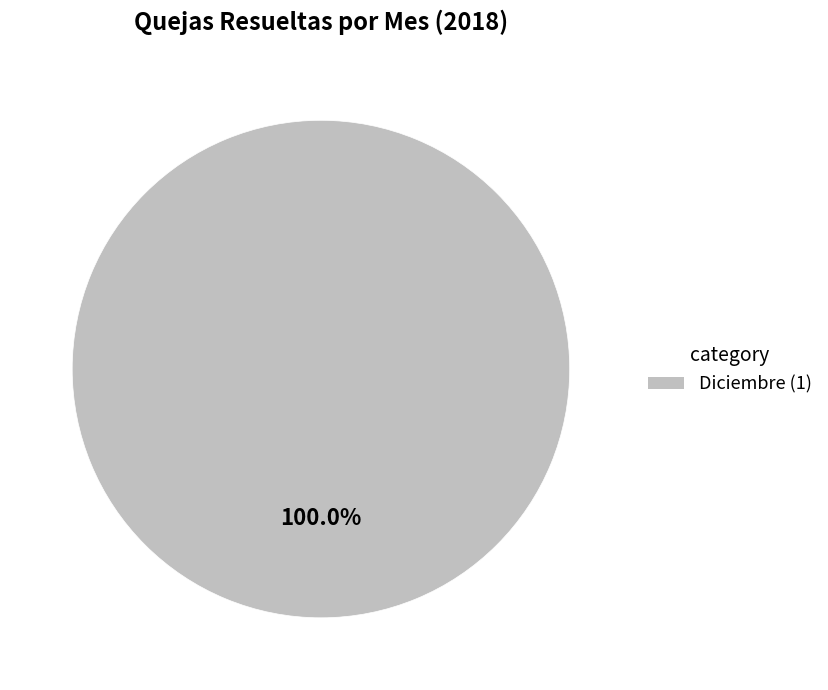

Does any single category account for the majority?

Yes